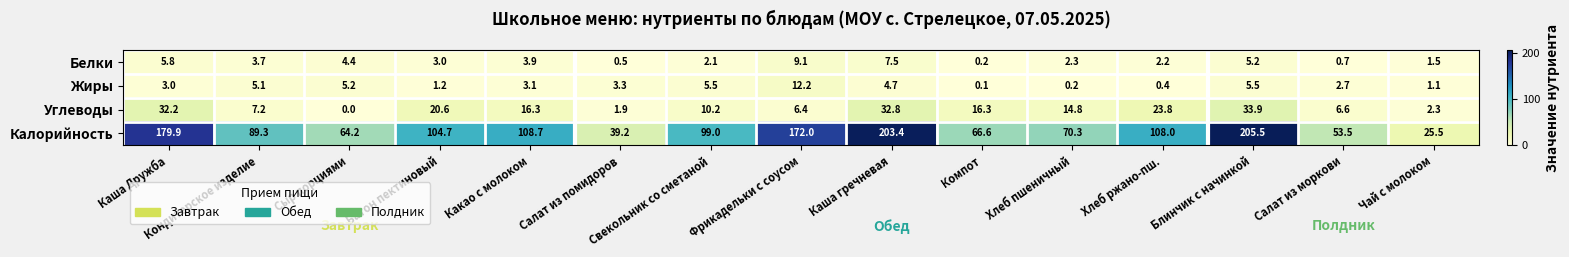

Rank the series by their maximum value, from highest to lowest.

Калорийность, Углеводы, Жиры, Белки